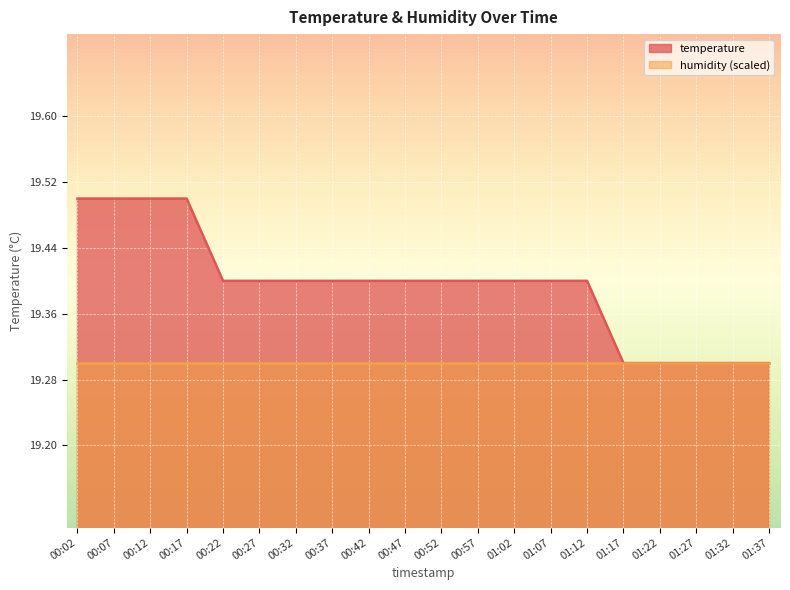

What position from the right is 01:32?

2